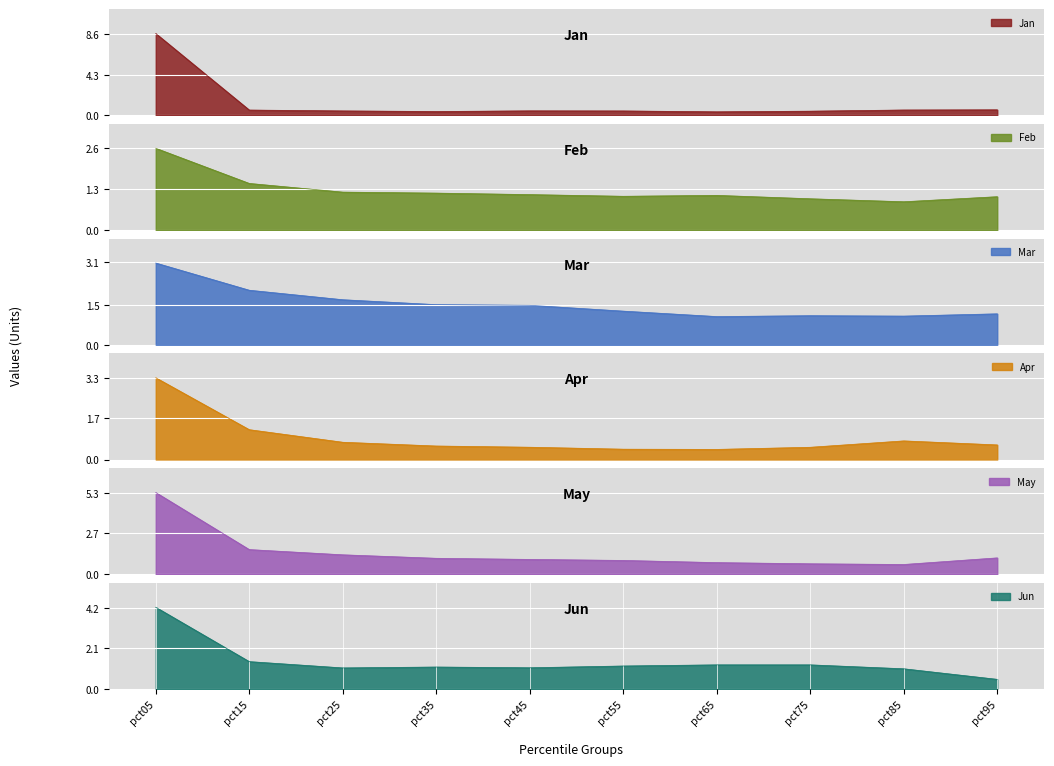

Is the value of Jun at pct85 greater than the value of Mar at pct75?

No